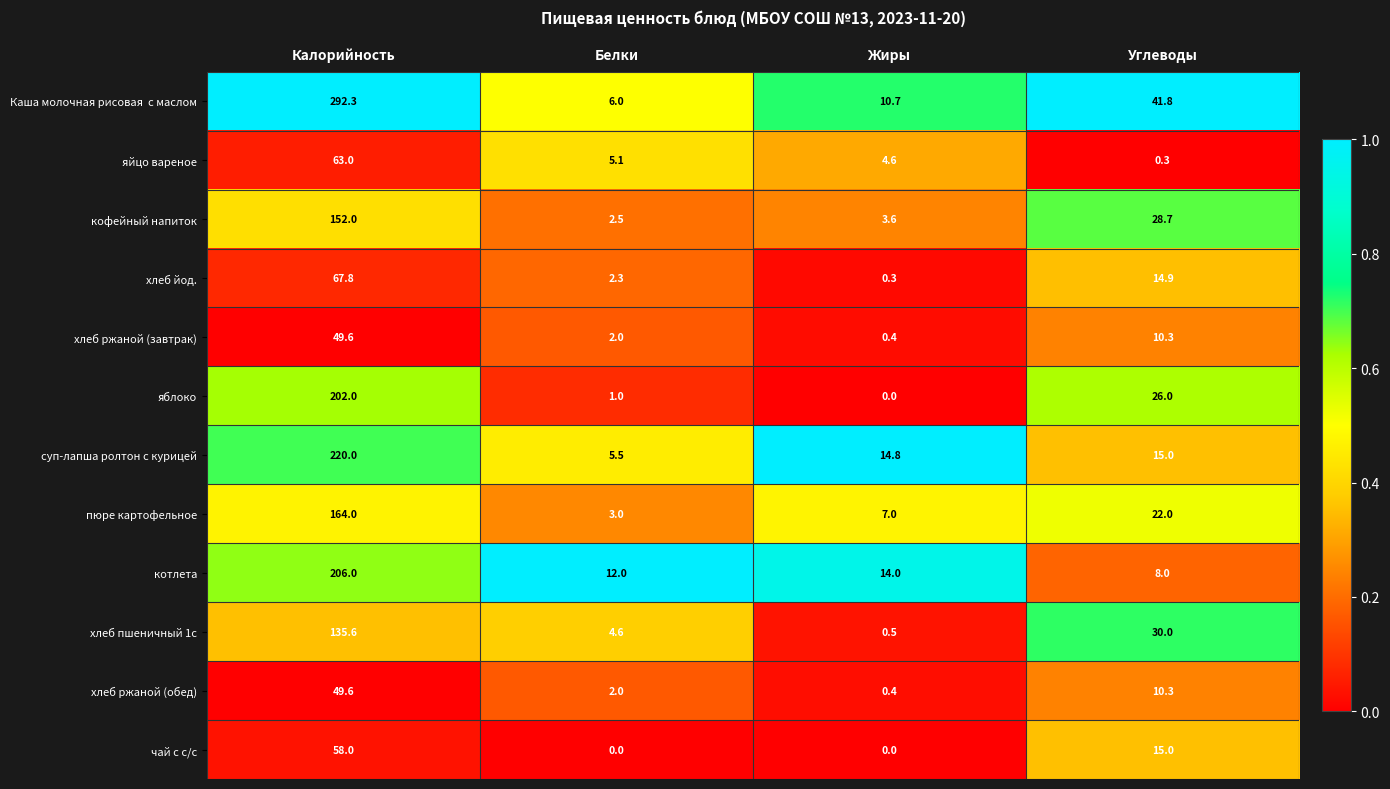

What is the total value across all series at Углеводы?

222.3